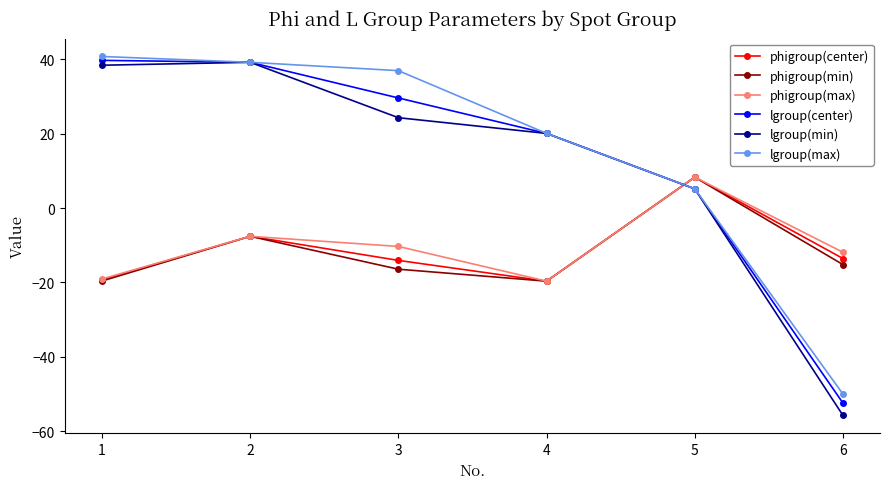

How many values in the phigroup(max) series exceed -10?

2